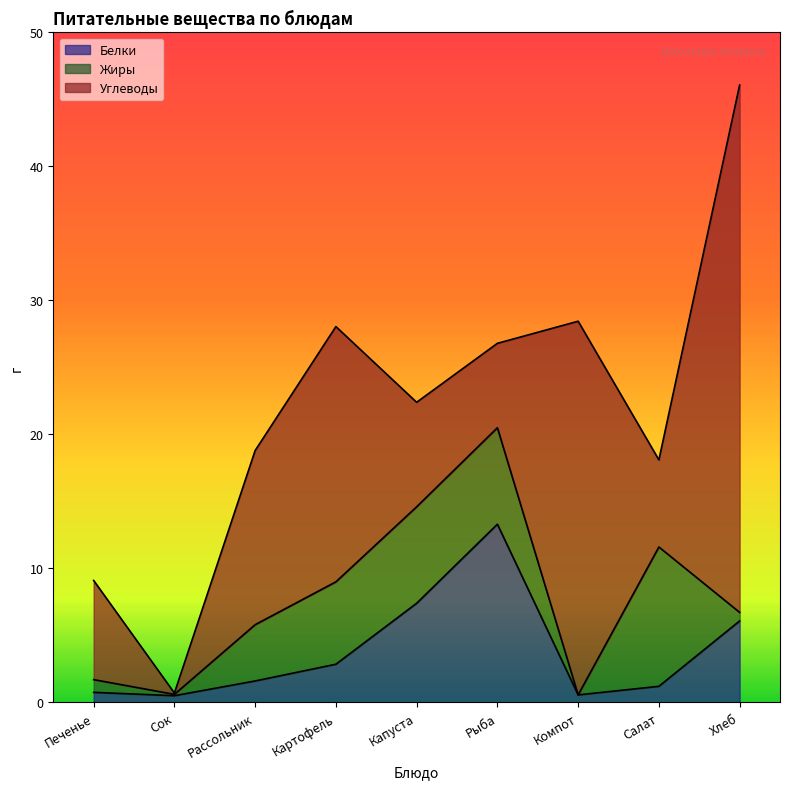

What is the label of the 7th point from the right?

Рассольник